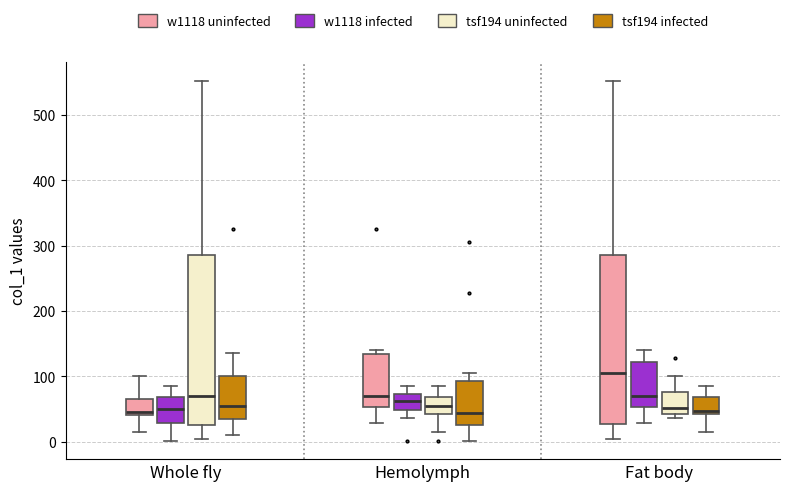

Reading left to right, transcribe this box plot: for each box, give where its median line is, the range the box spans, and where its two whiskers end, as read against the y-axis. The values are not printed on the chart, so give them approximately, as read against the axis.

Whole fly (w1118 uninfected): median 50, box 40 to 70, whiskers 20 to 100
Whole fly (w1118 infected): median 50, box 30 to 70, whiskers 0 to 90
Whole fly (tsf194 uninfected): median 70, box 30 to 290, whiskers 0 to 550
Whole fly (tsf194 infected): median 50, box 40 to 100, whiskers 10 to 140
Hemolymph (w1118 uninfected): median 70, box 50 to 130, whiskers 30 to 140
Hemolymph (w1118 infected): median 60, box 50 to 70, whiskers 40 to 90
Hemolymph (tsf194 uninfected): median 50, box 40 to 70, whiskers 20 to 90
Hemolymph (tsf194 infected): median 40, box 30 to 90, whiskers 0 to 110
Fat body (w1118 uninfected): median 110, box 30 to 290, whiskers 0 to 550
Fat body (w1118 infected): median 70, box 50 to 120, whiskers 30 to 140
Fat body (tsf194 uninfected): median 50, box 40 to 80, whiskers 40 (just below the box's lower edge) to 100
Fat body (tsf194 infected): median 50, box 40 to 70, whiskers 20 to 90